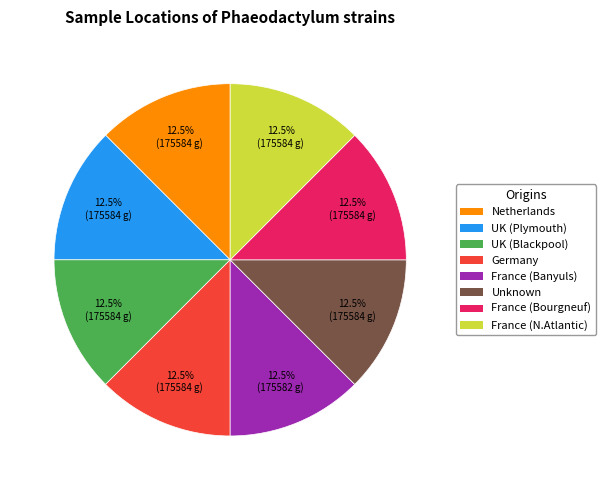

Is there any slice that represents more than half of the pie?

No